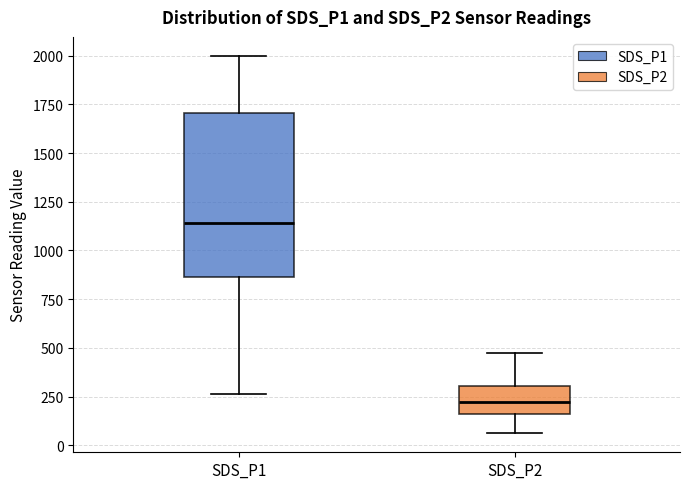

Which box's median line is the lowest?

SDS_P2